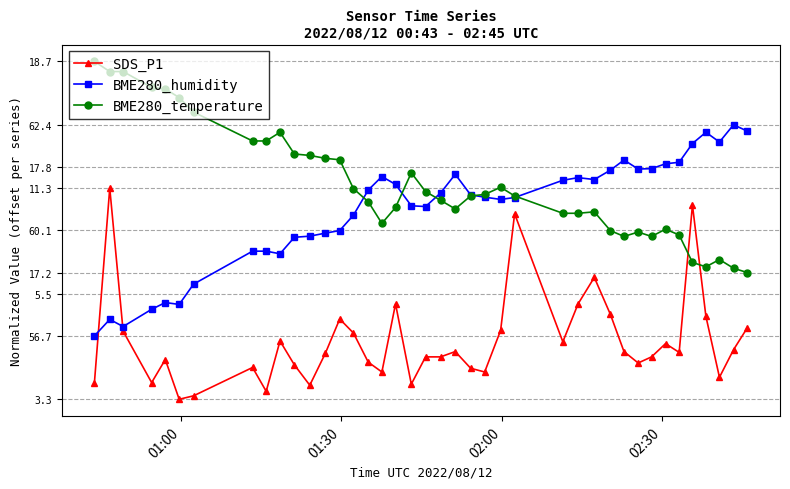

Reading left to right, transcribe all the data shown in this chart.

SDS_P1: 0.1	1.0	0.3	0.1	0.2	0.0	0.0	0.2	0.0	0.3	0.2	0.1	0.2	0.4	0.3	0.2	0.1	0.5	0.1	0.2	0.2	0.2	0.1	0.1	0.3	0.9	0.3	0.5	0.6	0.4	0.2	0.2	0.2	0.3	0.2	0.9	0.4	0.1	0.2	0.3
BME280_humidity: 0.3	0.4	0.3	0.4	0.5	0.4	0.5	0.7	0.7	0.7	0.8	0.8	0.8	0.8	0.9	1.0	1.1	1.0	0.9	0.9	1.0	1.1	1.0	1.0	0.9	1.0	1.0	1.0	1.0	1.1	1.1	1.1	1.1	1.1	1.1	1.2	1.3	1.2	1.3	1.3
BME280_temperature: 1.6	1.6	1.6	1.5	1.5	1.4	1.4	1.2	1.2	1.3	1.2	1.2	1.1	1.1	1.0	0.9	0.8	0.9	1.1	1.0	0.9	0.9	1.0	1.0	1.0	1.0	0.9	0.9	0.9	0.8	0.8	0.8	0.8	0.8	0.8	0.6	0.6	0.7	0.6	0.6